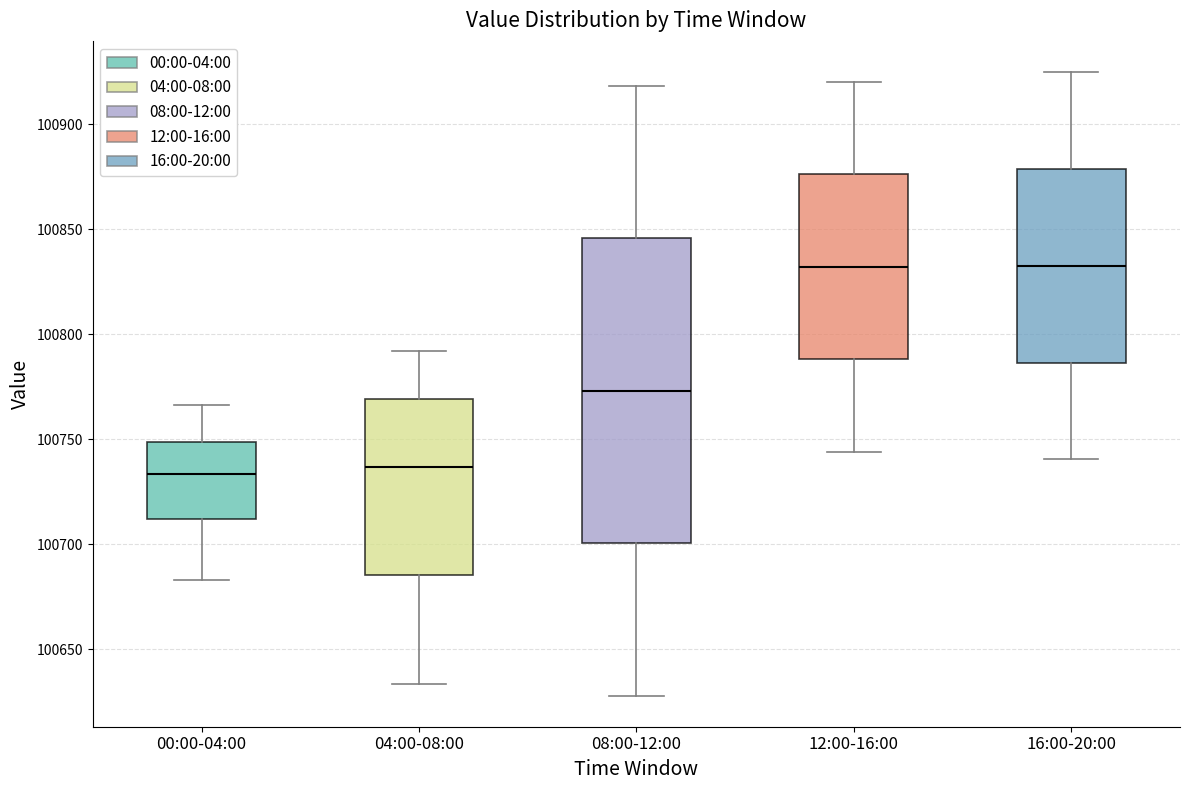

Reading left to right, transcribe this box plot: for each box, give where its median line is, the range the box spans, and where its two whiskers end, as read against the y-axis. The values are not printed on the chart, so give them approximately, as read against the axis.

00:00-04:00: median 100735, box 100710 to 100750, whiskers 100685 to 100765
04:00-08:00: median 100735, box 100685 to 100770, whiskers 100635 to 100790
08:00-12:00: median 100775, box 100700 to 100845, whiskers 100630 to 100920
12:00-16:00: median 100830, box 100790 to 100875, whiskers 100745 to 100920
16:00-20:00: median 100835, box 100785 to 100880, whiskers 100740 to 100925